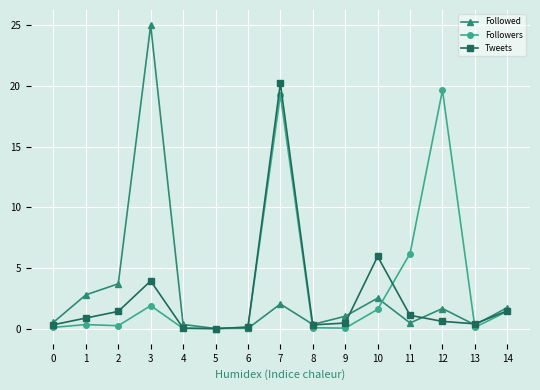

The Tweets series shows 20.2 at 7. True or false?

True